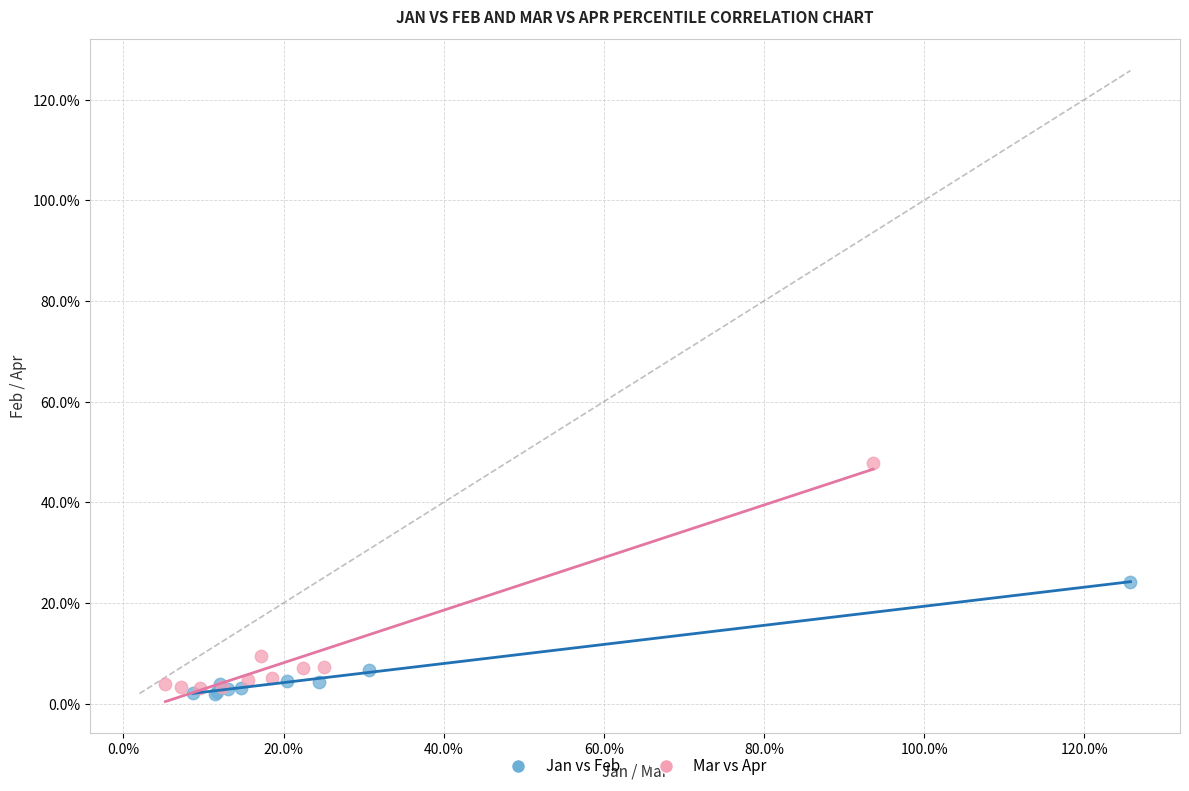

Which series has the widest spread of Y values?

Mar vs Apr